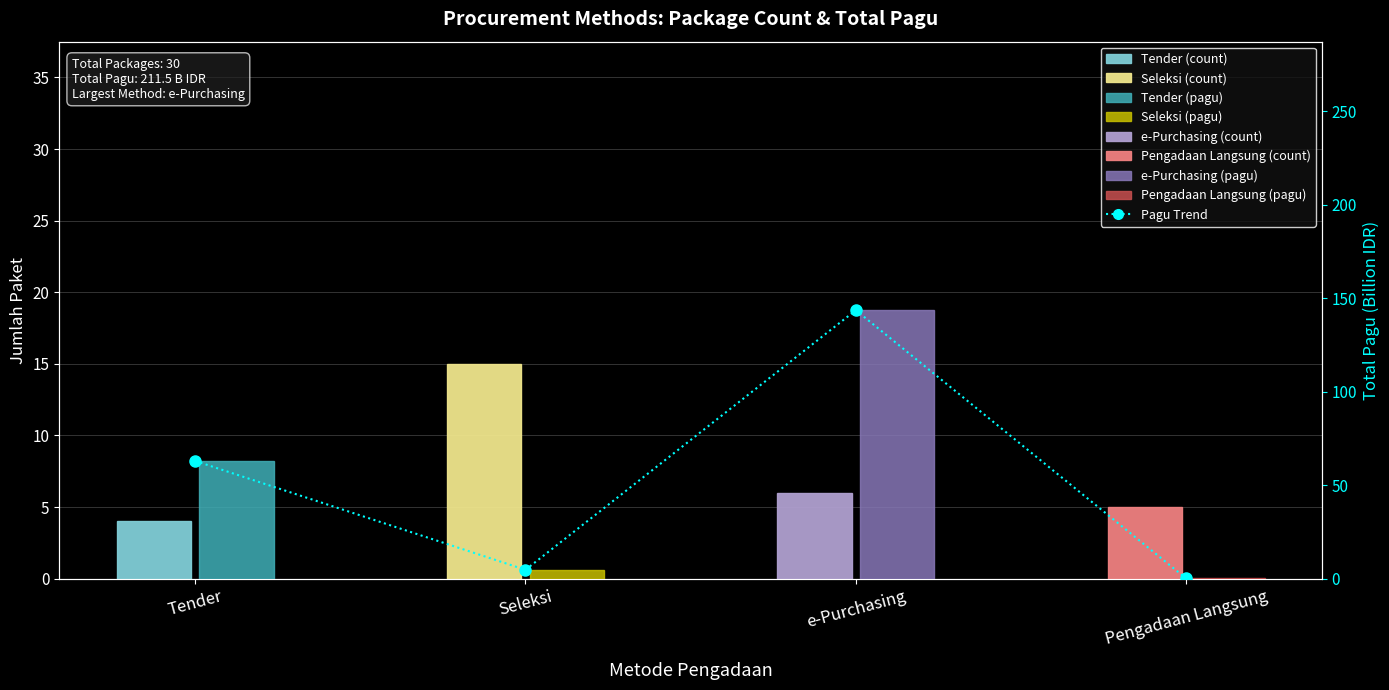

Which series has the largest total across all categories?

Pagu Trend